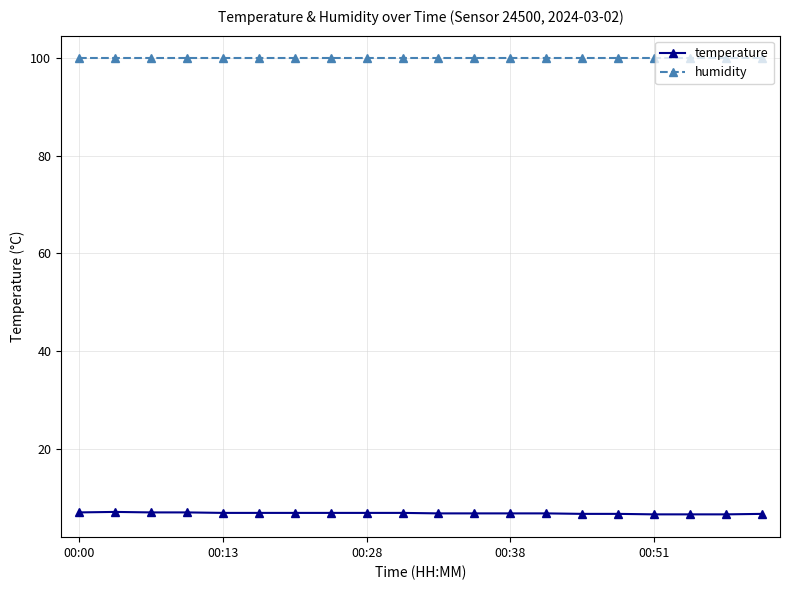

What is the smallest value displayed?

6.6